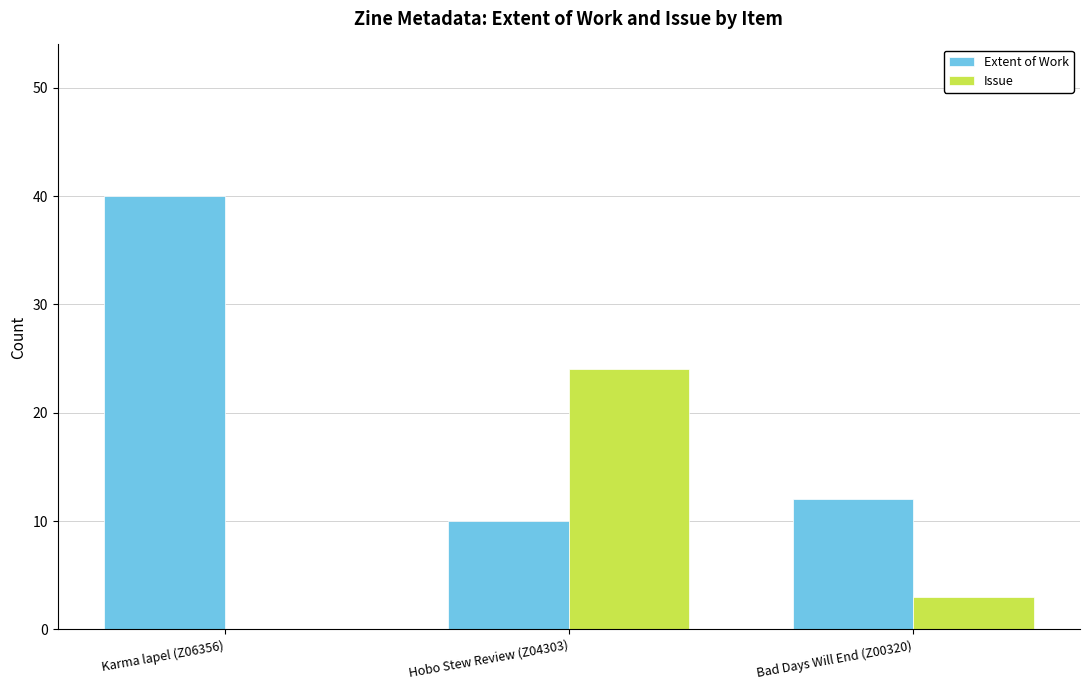

Which series changed the most between Karma lapel (Z06356) and Bad Days Will End (Z00320)?

Extent of Work